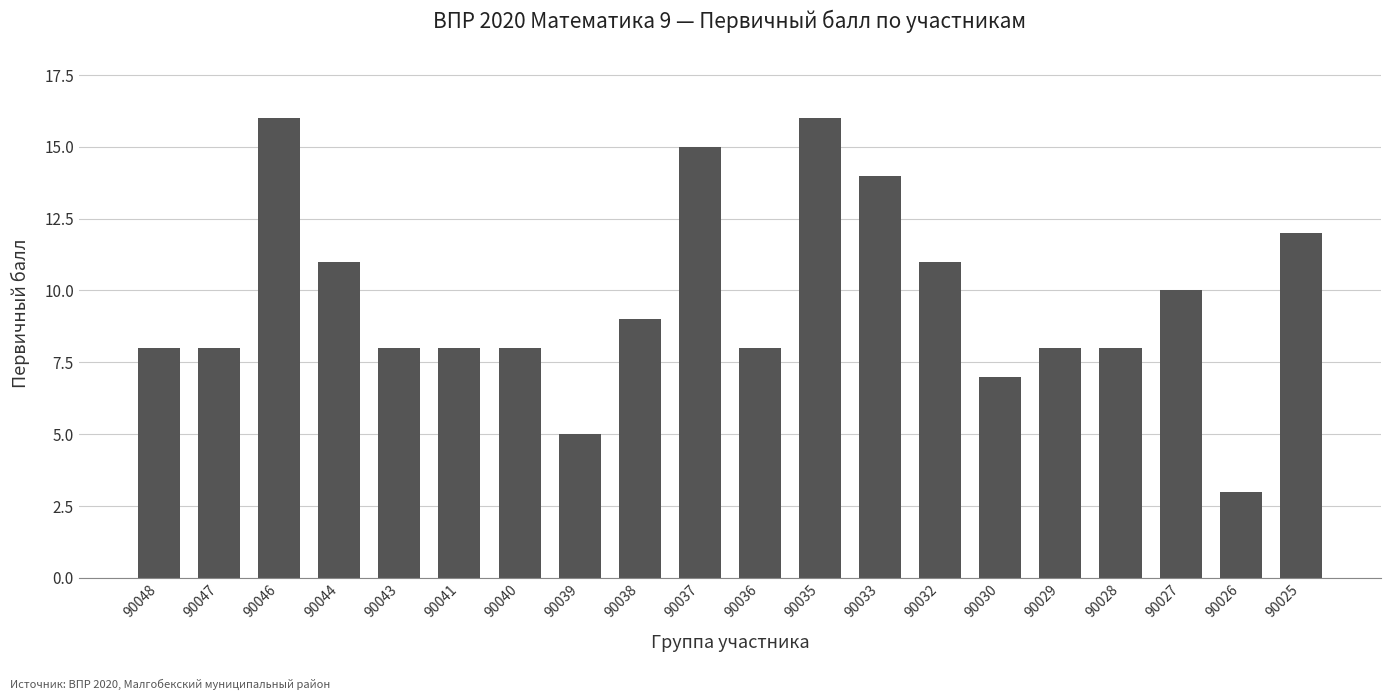

How many categories are shown in the chart?

20